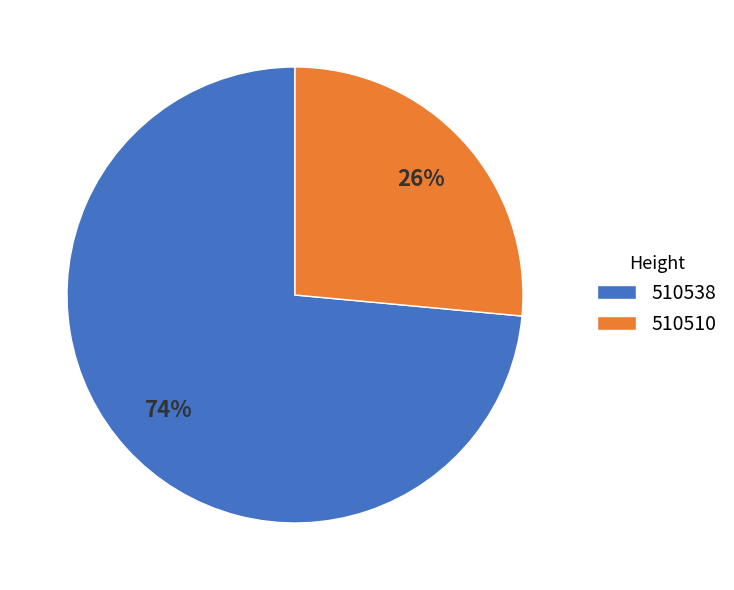

To the nearest percent, what is the average slice percentage?

50%